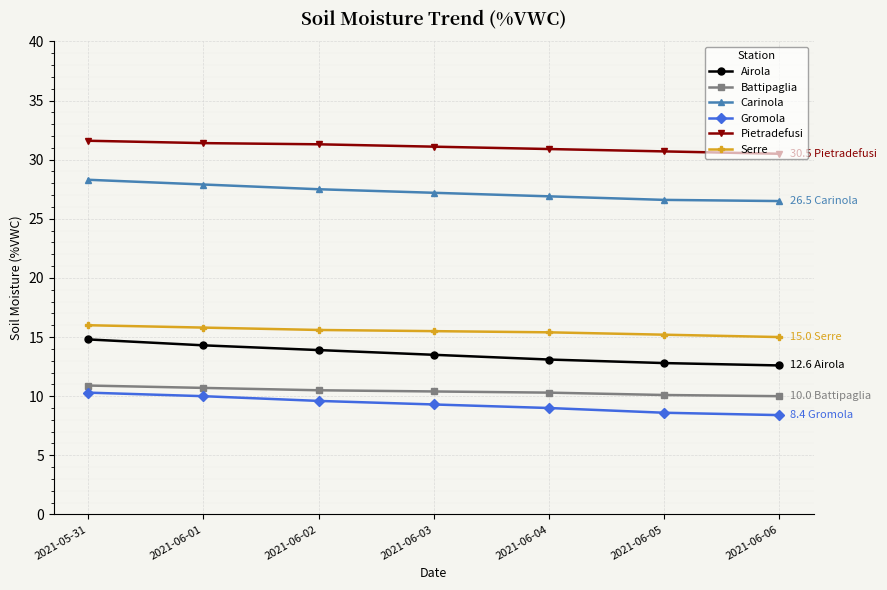

What is the total value across all series at 2021-06-03?

107.0